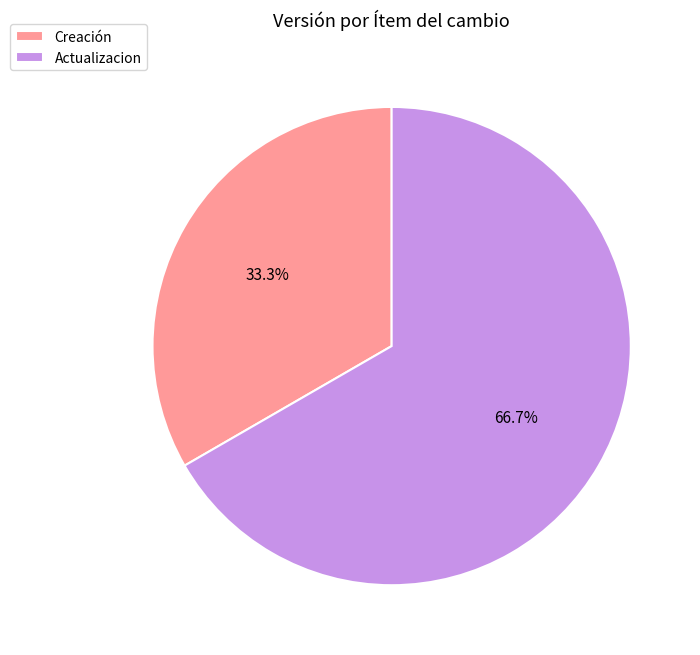

Is it true that Creación is 40% of the pie?

False